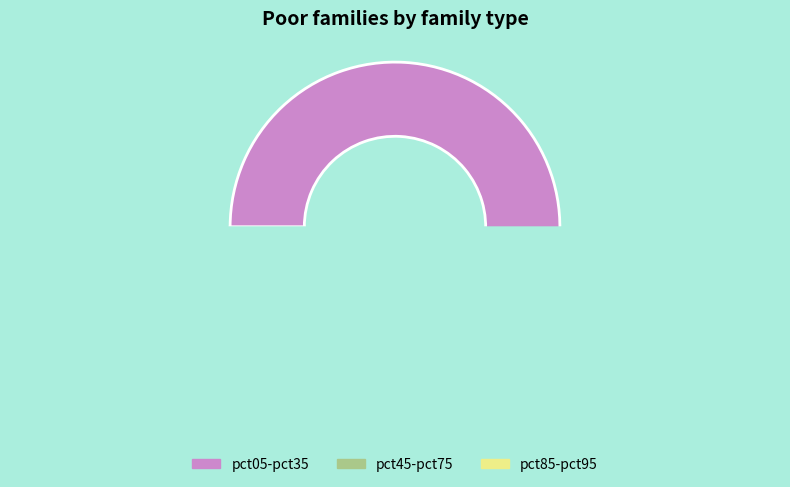

Is the sum of pct15 and pct45 greater than half?

No